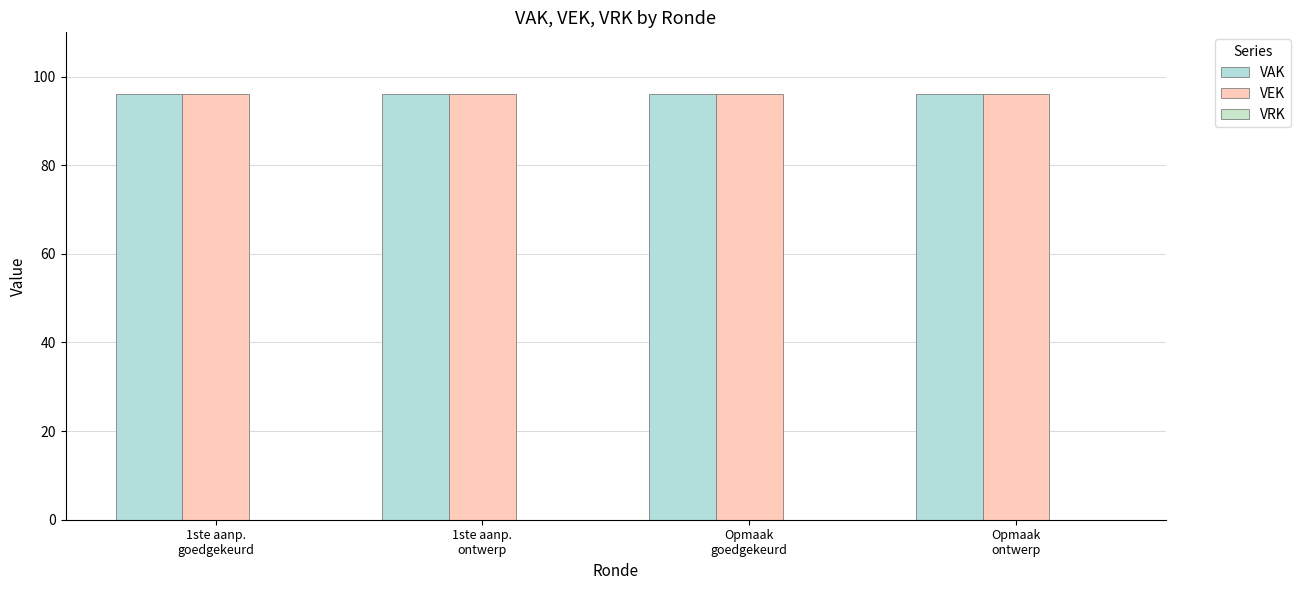

What is the label of the 1st bar from the right?

Opmaak
ontwerp